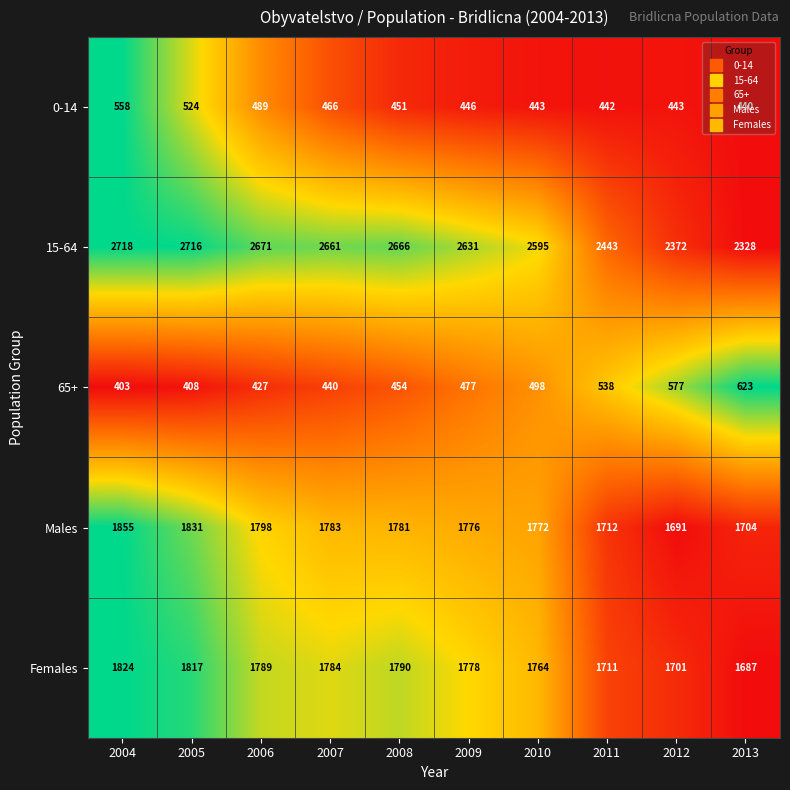

What is the total value across all series at 2006?

7174